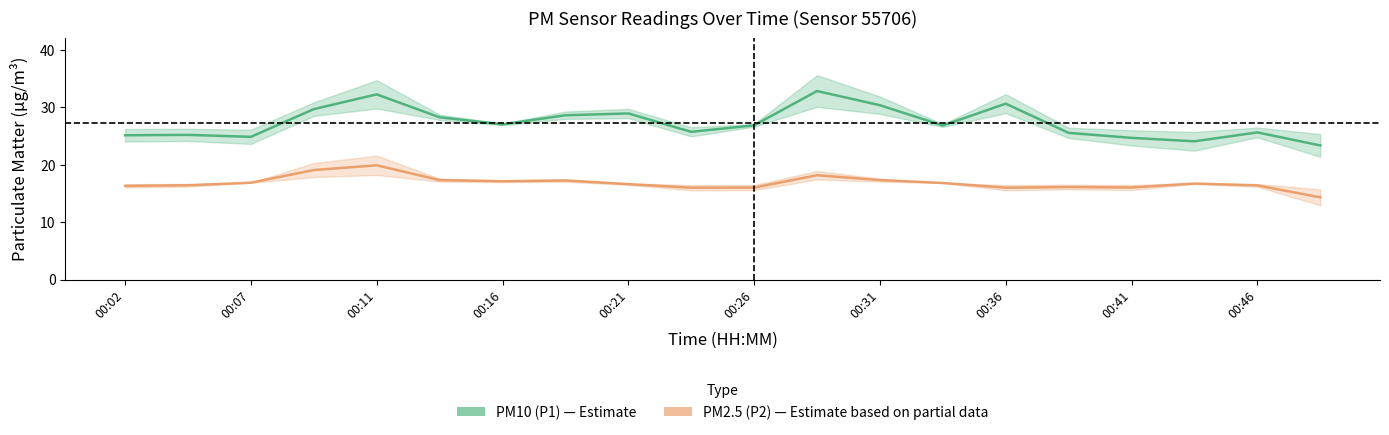

True or false: P1 has a value of 30.6 at 00:36.

True